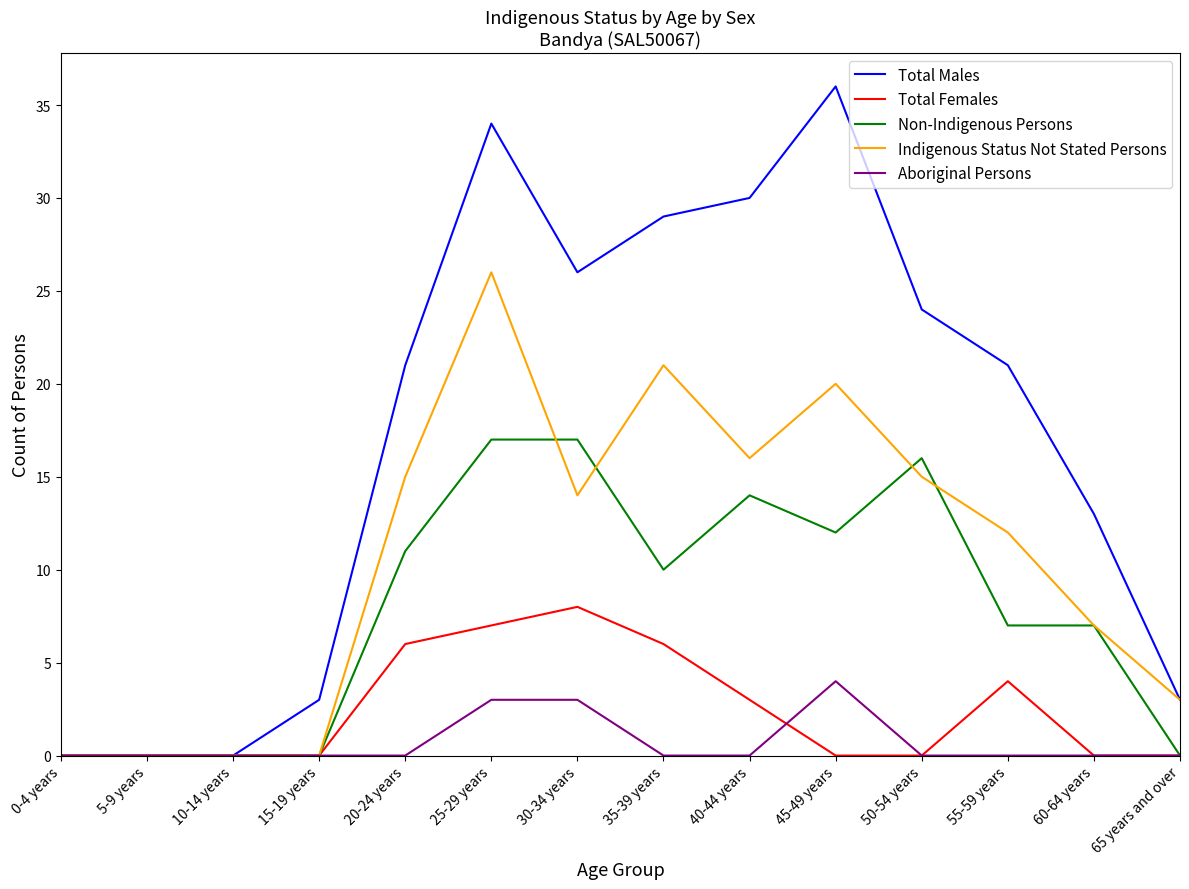

At which category is the sum across all series the highest?

25-29 years